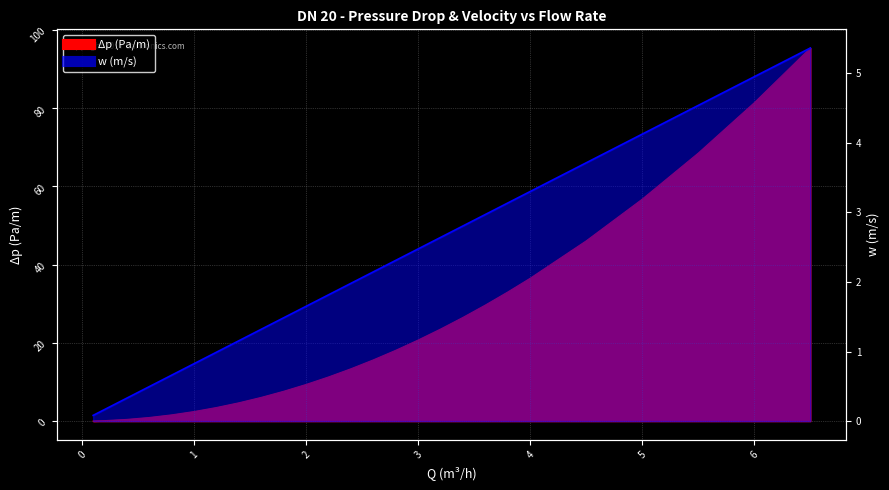

What is the difference between the maximum and minimum values in the Δp (Pa/m) series?

95.3